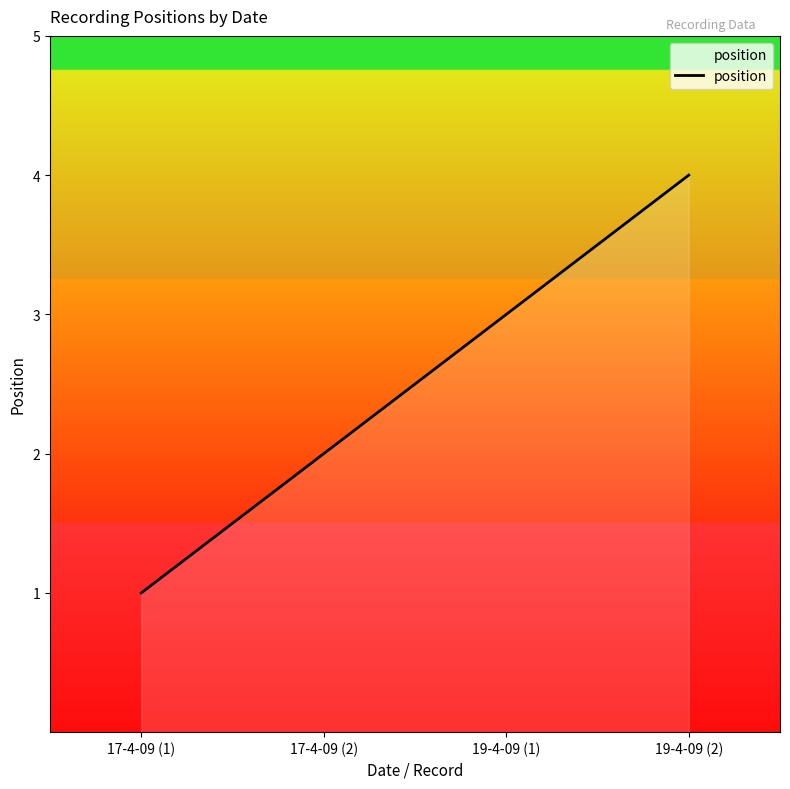

Approximately how many times larger is the value at 17-4-09 (1) compared to 19-4-09 (1)?

0.3